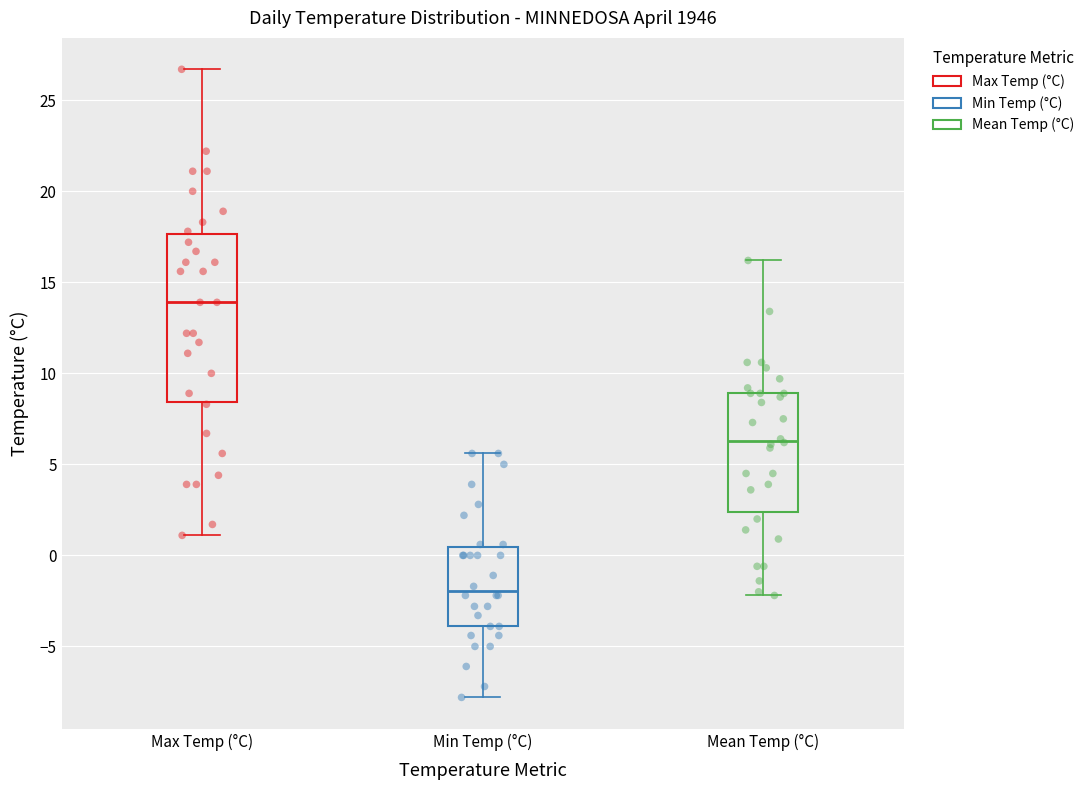

Reading left to right, read every box against the y-axis: the position of its median line, the range the box covers, and the ends of its whiskers. The values are not printed on the chart, so give them approximately, as read against the axis.

Max Temp (°C): median 14.0, box 8.5 to 17.5, whiskers 1.0 to 26.5
Min Temp (°C): median -2.0, box -4.0 to 0.5, whiskers -8.0 to 5.5
Mean Temp (°C): median 6.5, box 2.5 to 9.0, whiskers -2.0 to 16.0